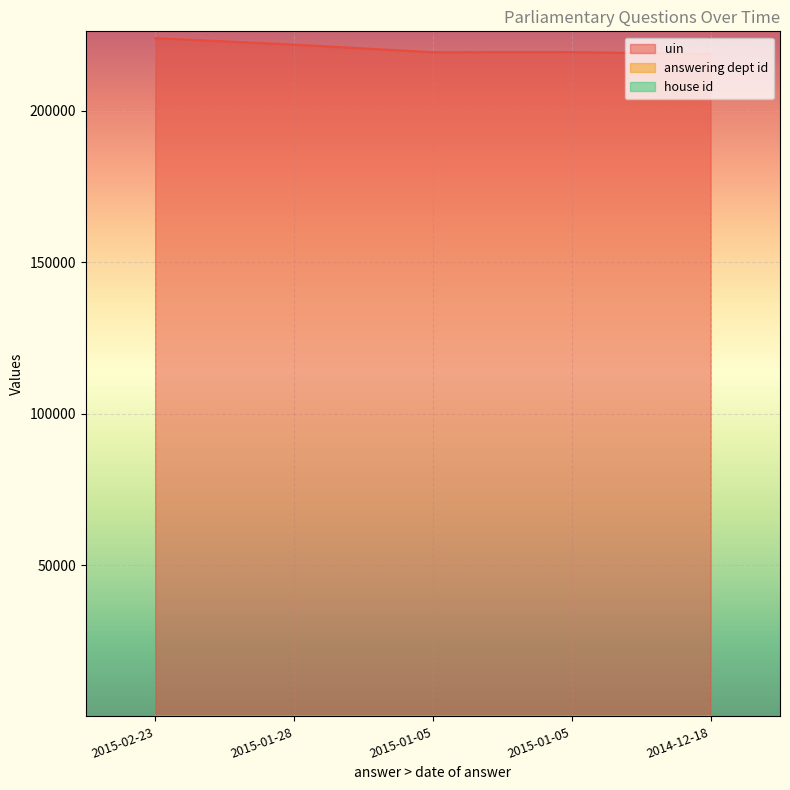

What is the spread (max minus min) of values at 2015-01-28?

221924